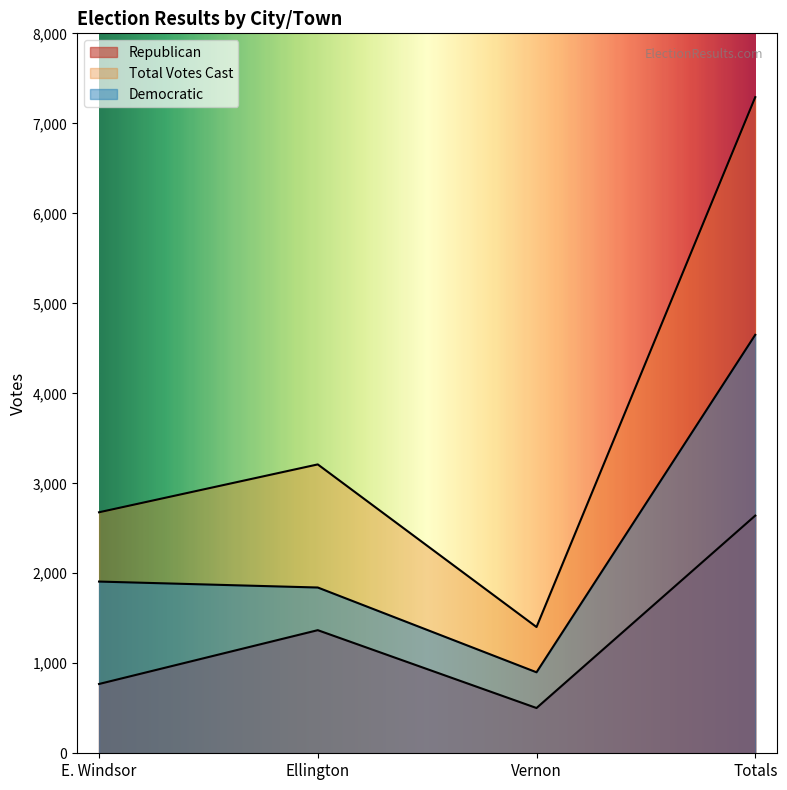

What is the highest value of the Total Votes Cast series?

7291